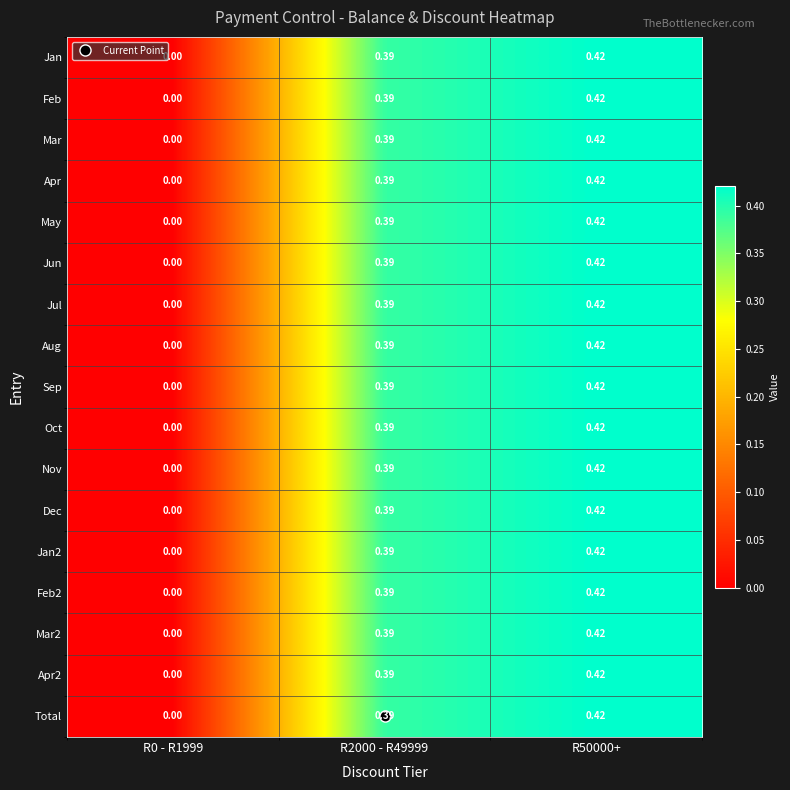

Is the value of Jun at R2000 - R49999 greater than the value of Jan at R50000+?

No